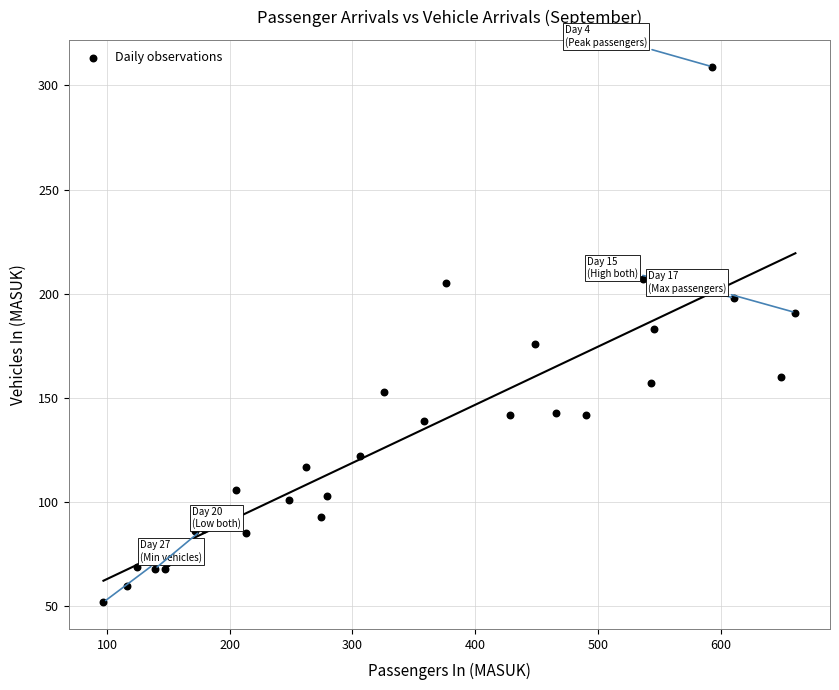

What is the range of X values (max minus min)?

564